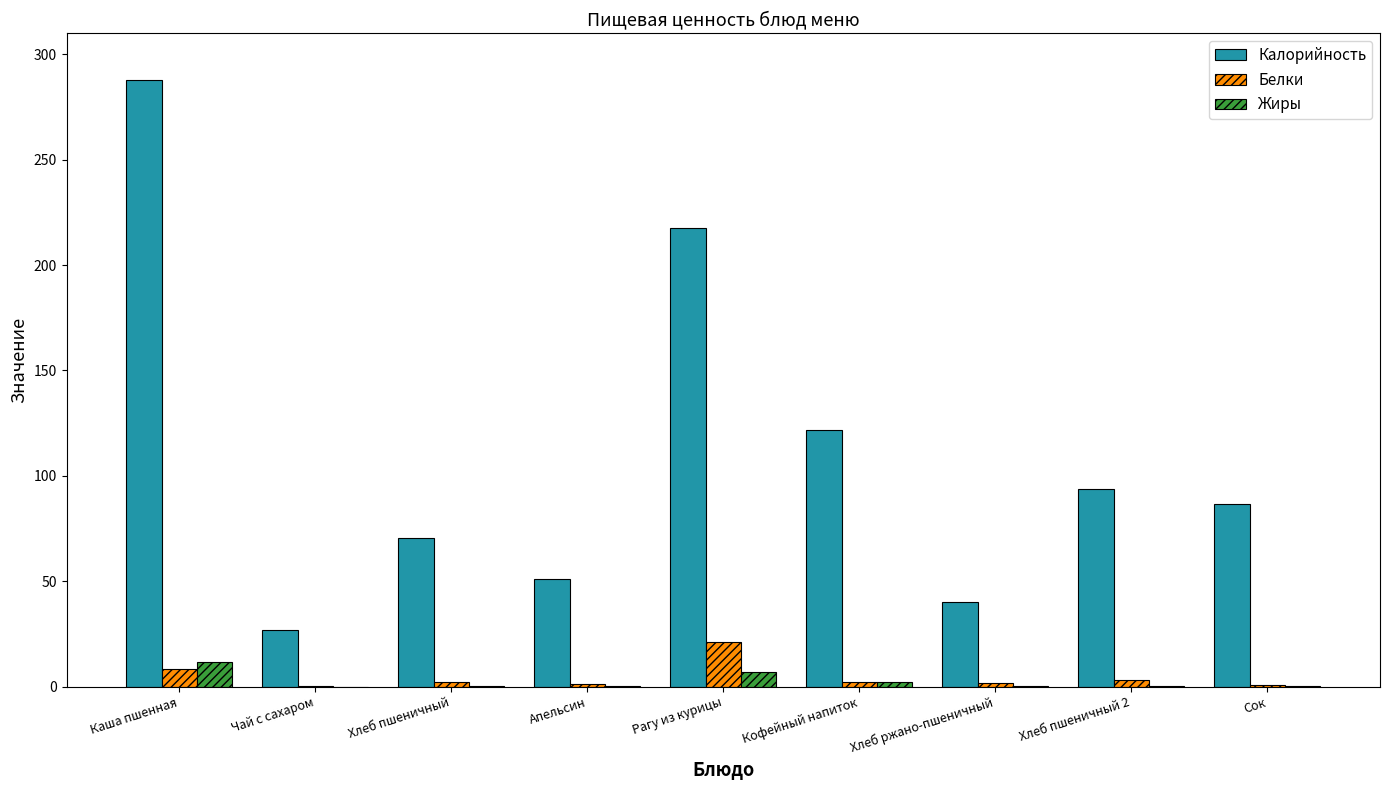

Which series changed the most between Чай с сахаром and Кофейный напиток?

Калорийность